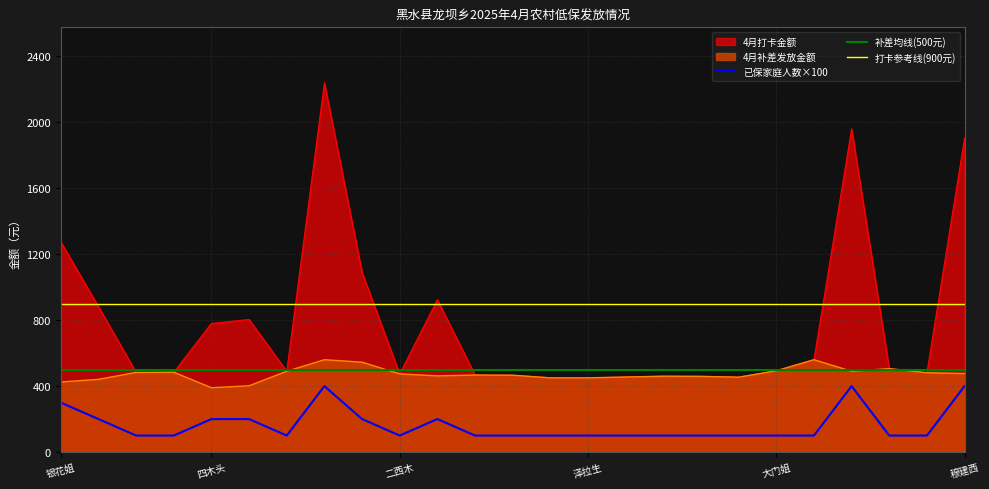

True or false: 补差均线(500元) and 打卡参考线(900元) cross at least once.

False